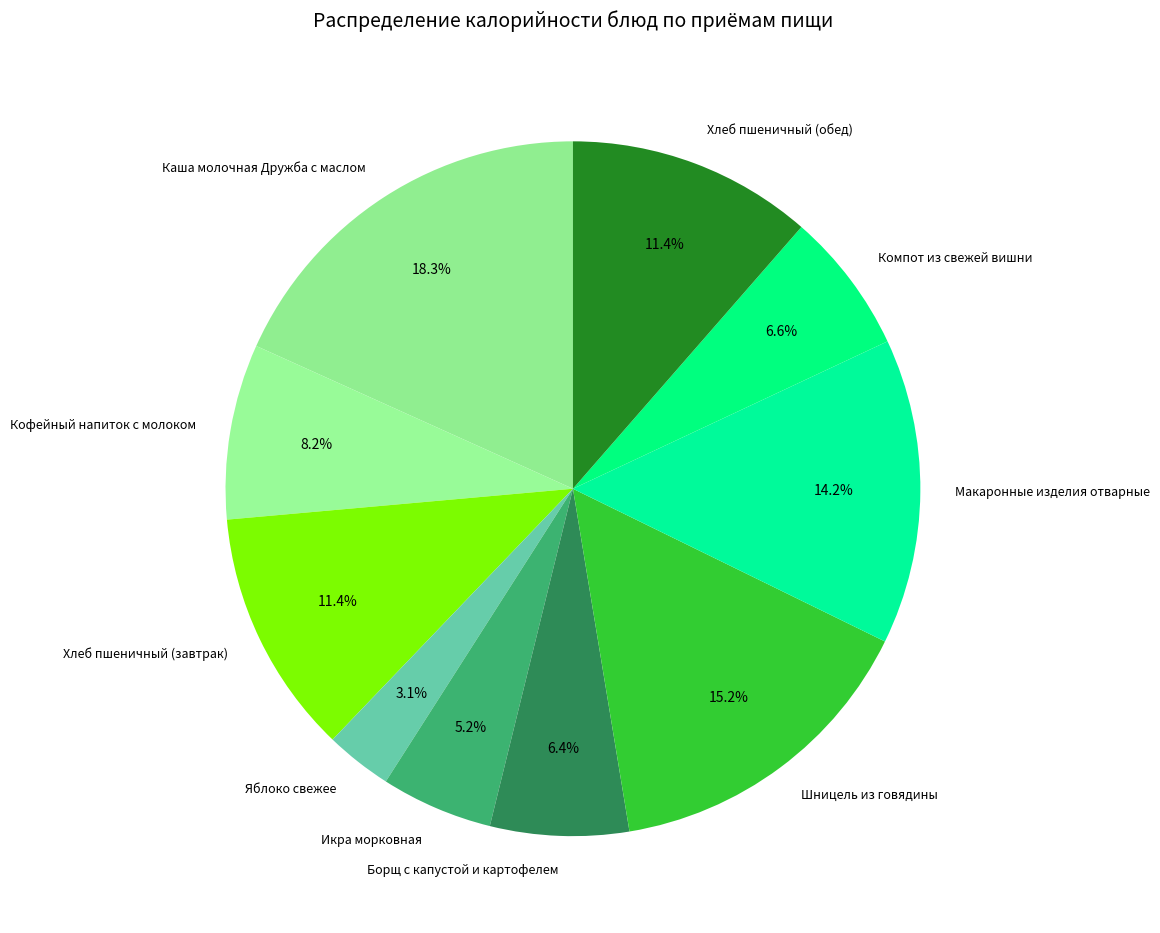

Count the number of slices in the pie.

10